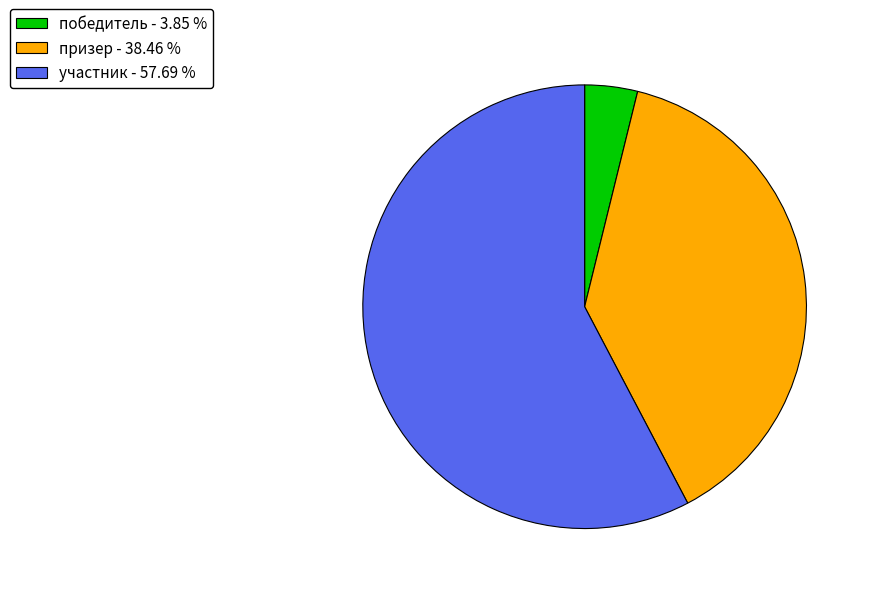

Is участник - 57.69 % the majority of the pie?

Yes